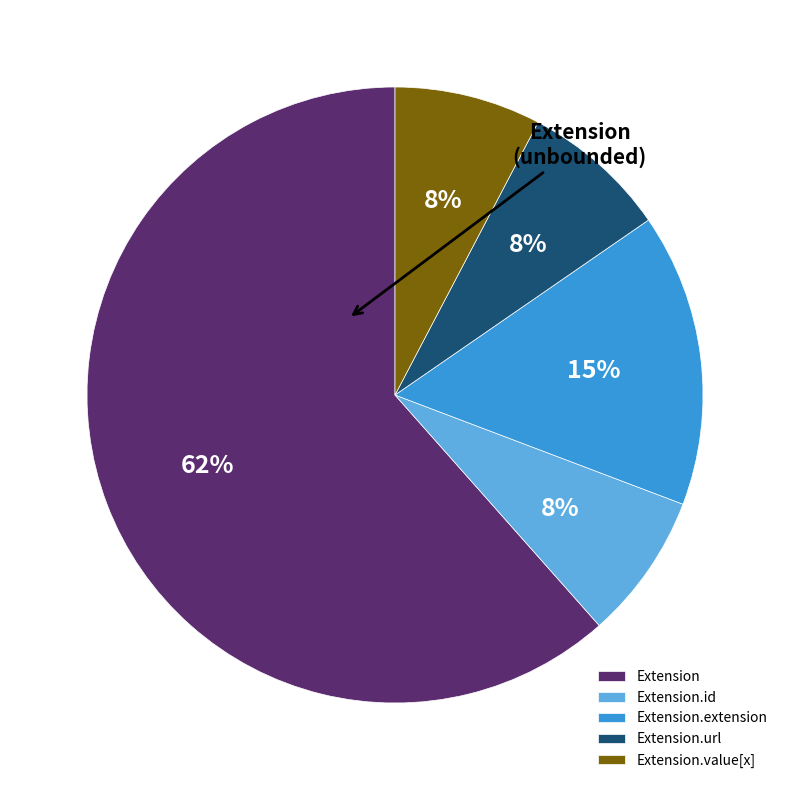

What percentage is the Extension.url slice, to the nearest percent?

8%